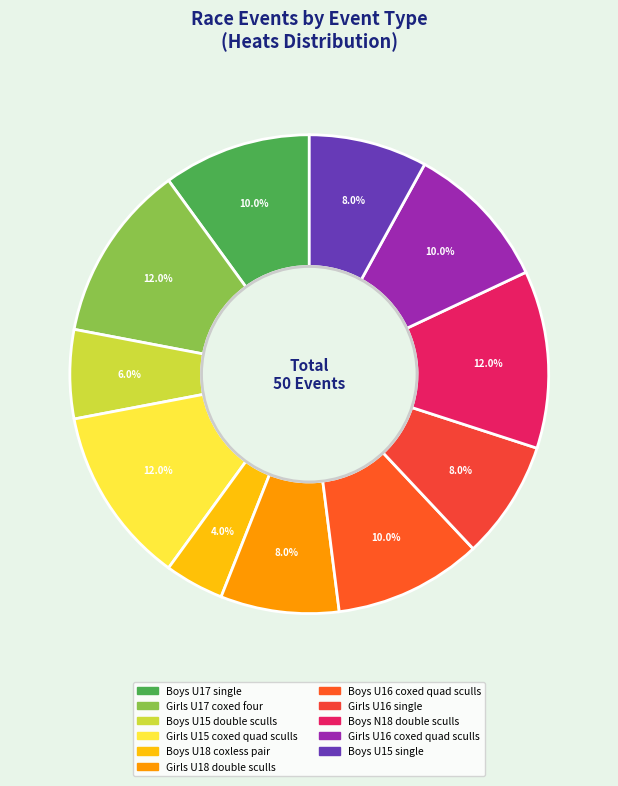

How many slices are in this pie chart?

11